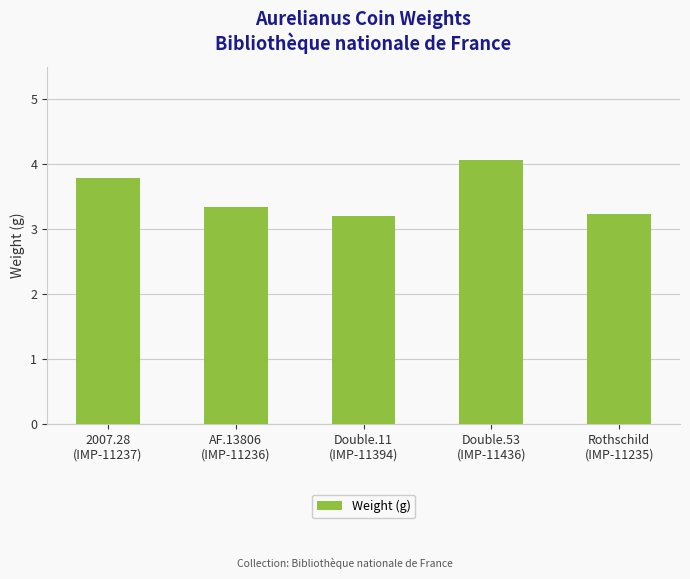

Are the bars horizontal?

No